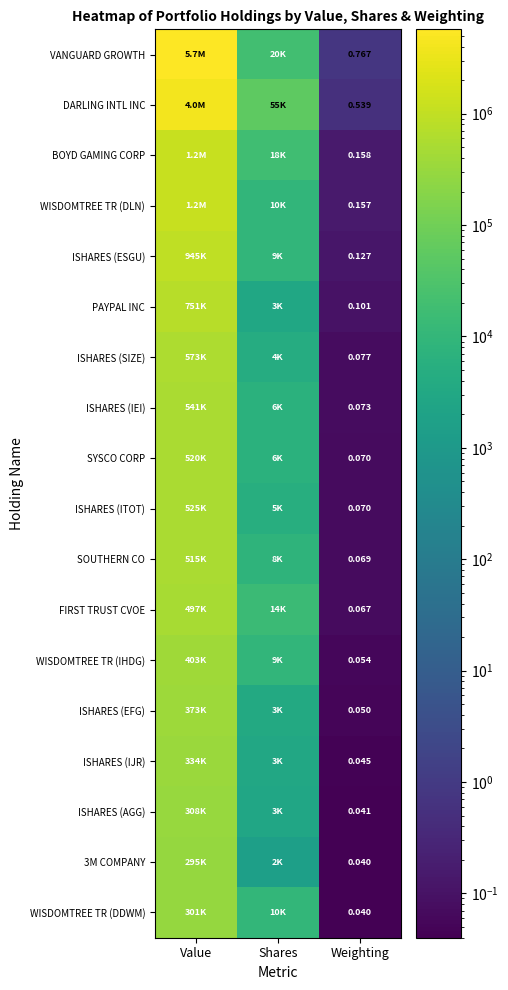

What is the spread (max minus min) of values at Weighting?

0.7